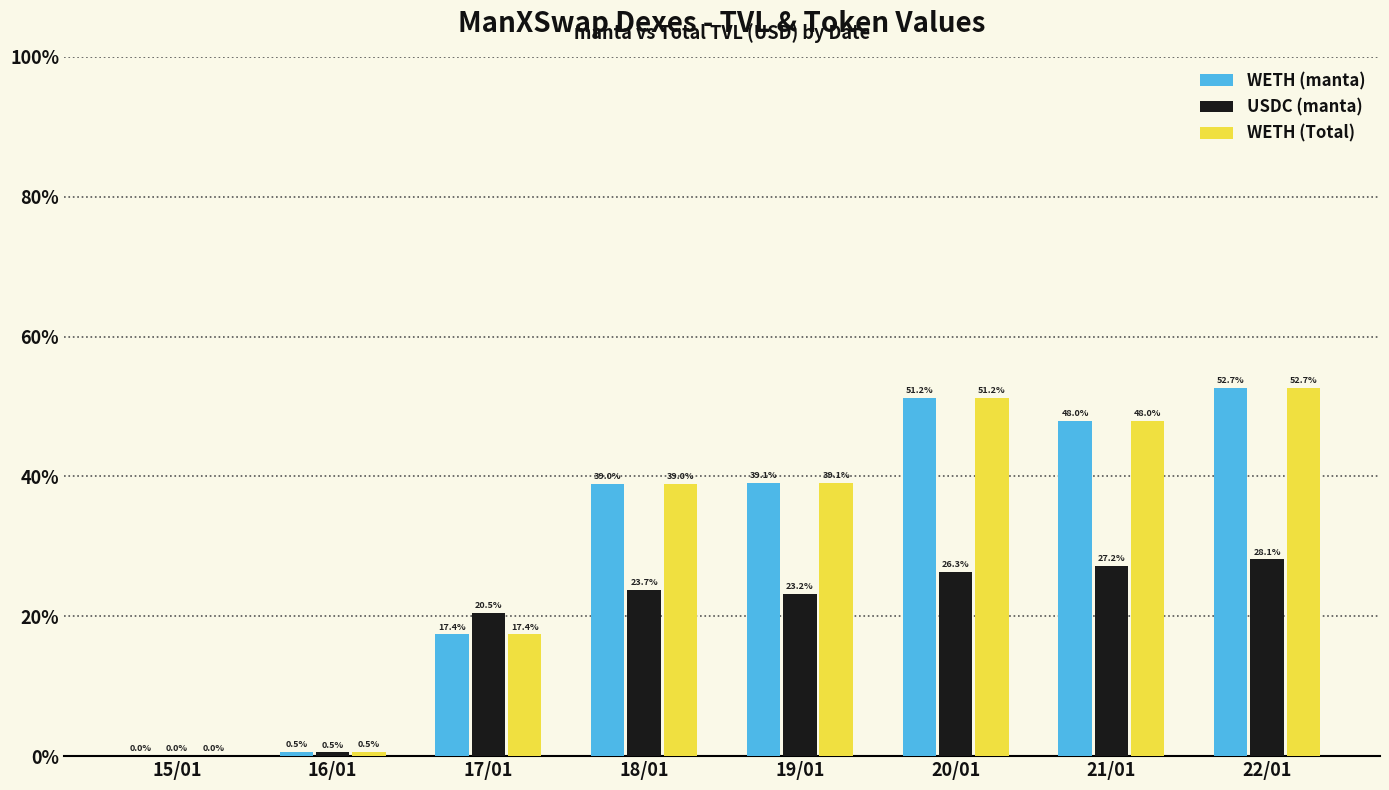

Reading left to right, extract all data points from this chart.

WETH (manta): 1.3	137.5	4351.0	9740.1	9765.7	12803.7	12000.4	13169.2
USDC (manta): 1.3	136.8	5116.3	5934.1	5790.8	6574.9	6810.7	7033.0
WETH (Total): 1.3	137.5	4351.0	9740.1	9765.7	12803.7	12000.4	13169.2